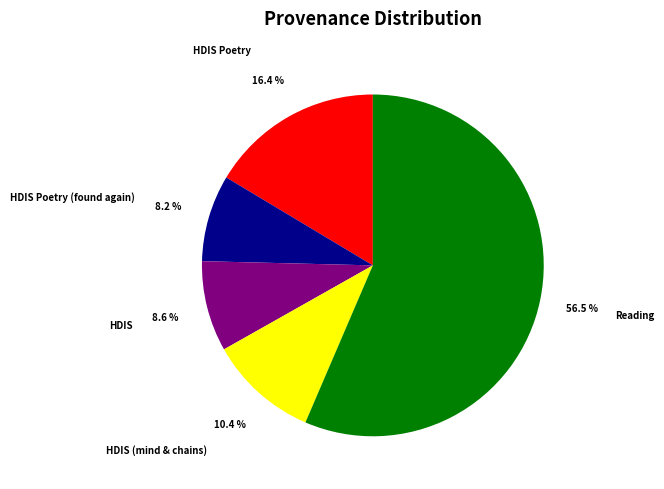

Which slice is the largest?

Reading